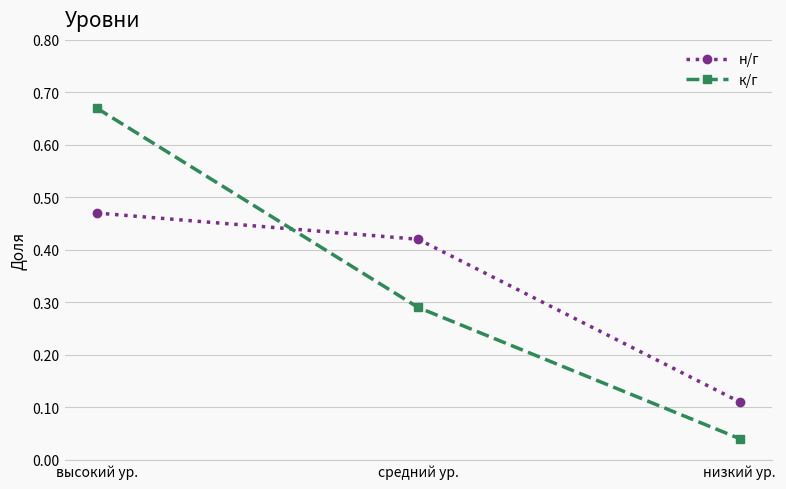

What is the label of the 3rd point from the right?

высокий ур.